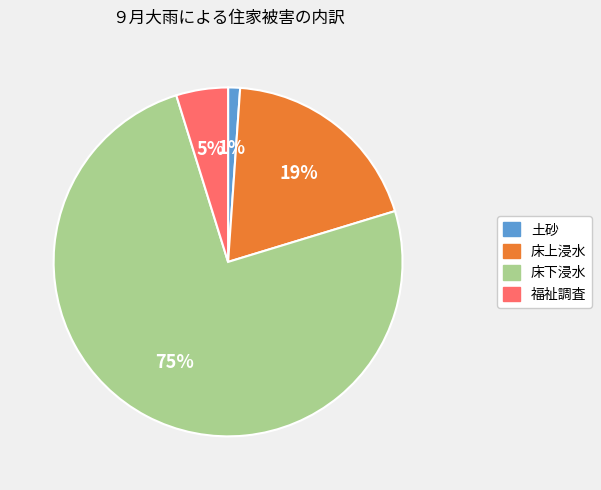

Is it true that 土砂 is 1% of the pie?

True